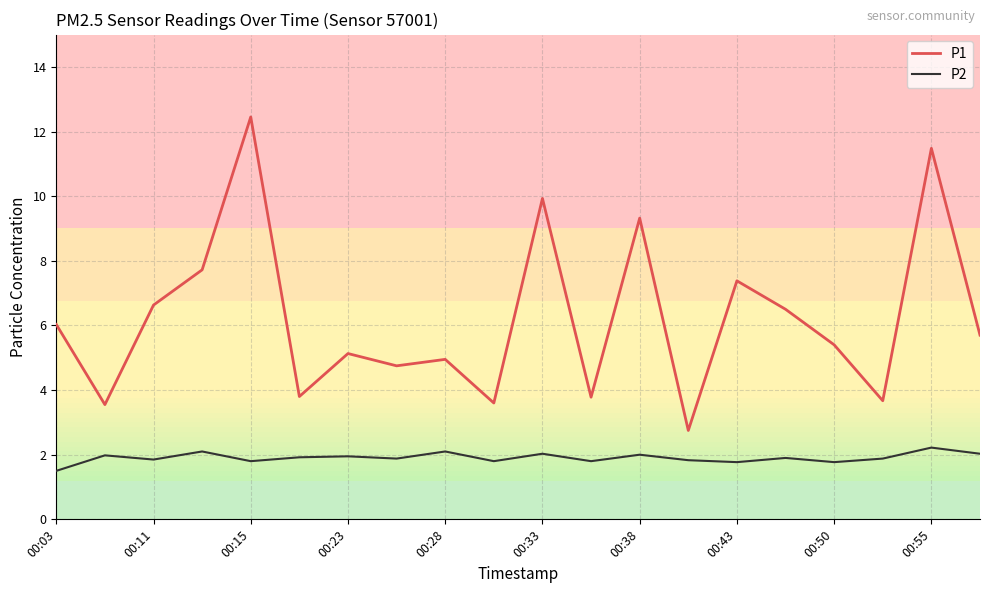

Which series has the widest spread of values?

P1